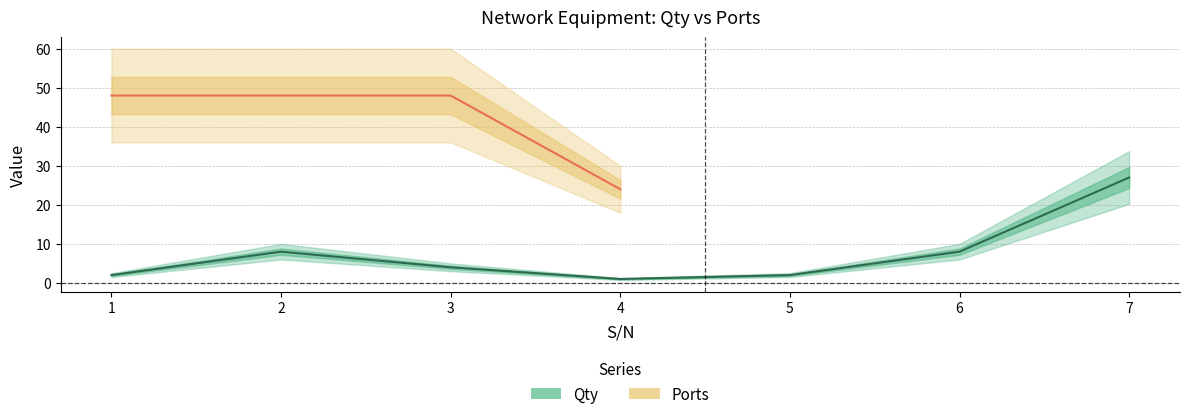

Is it true that the value at 4 is 0?

False